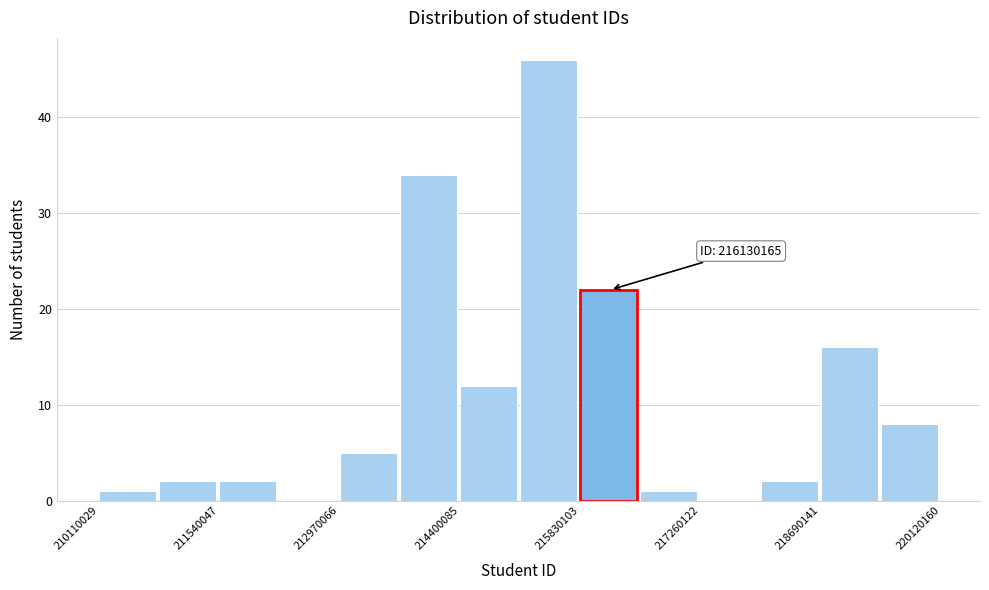

Around what value on the x-axis is the tallest bar? Give the approximate position of its centre, as read against the axis.

215400000